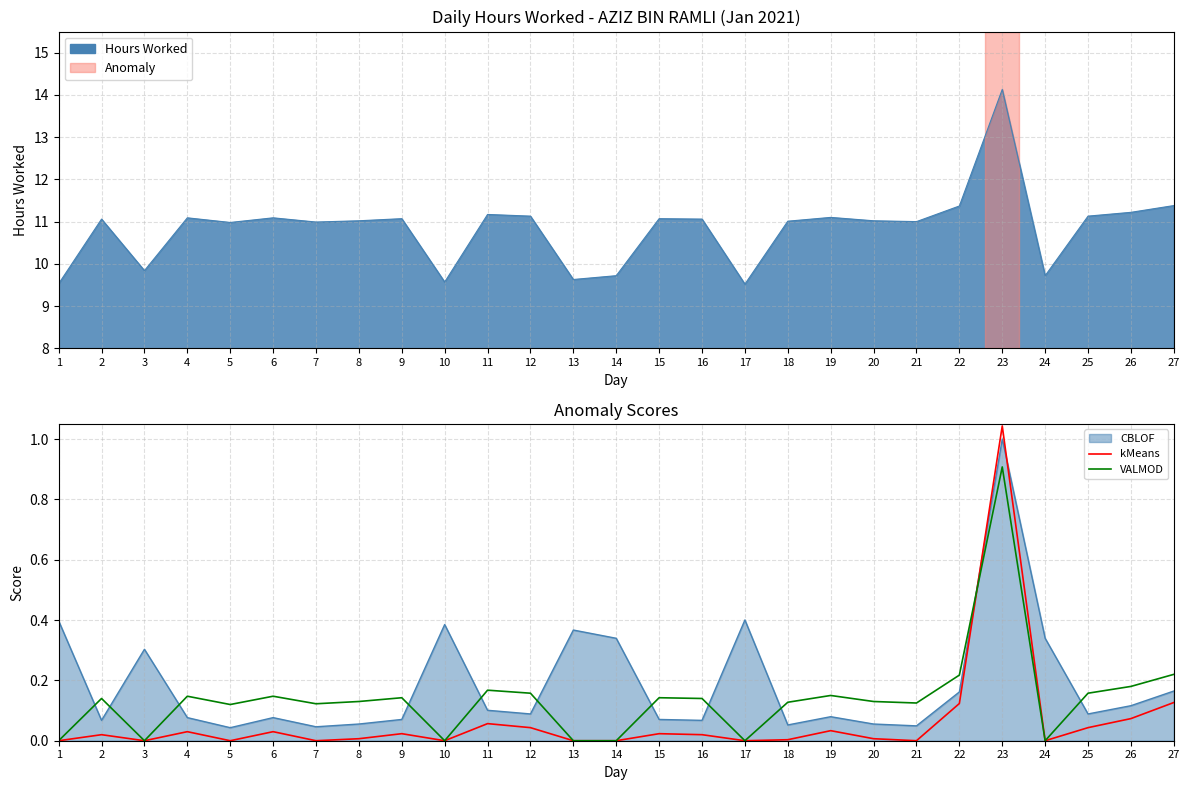

How many times do VALMOD and kMeans cross each other?

1